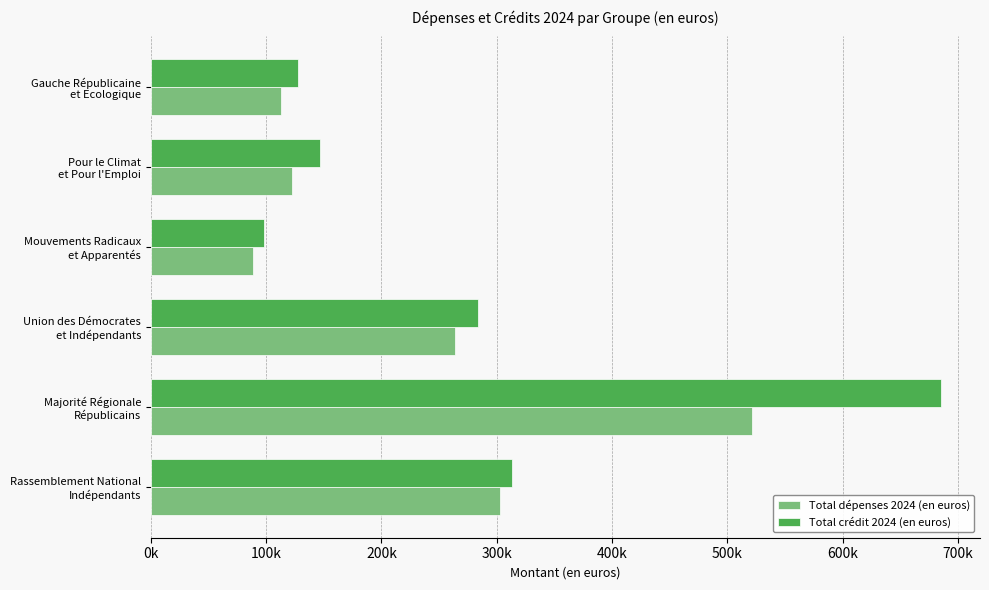

What position from the left is Union des Démocrates et Indépendants?

3